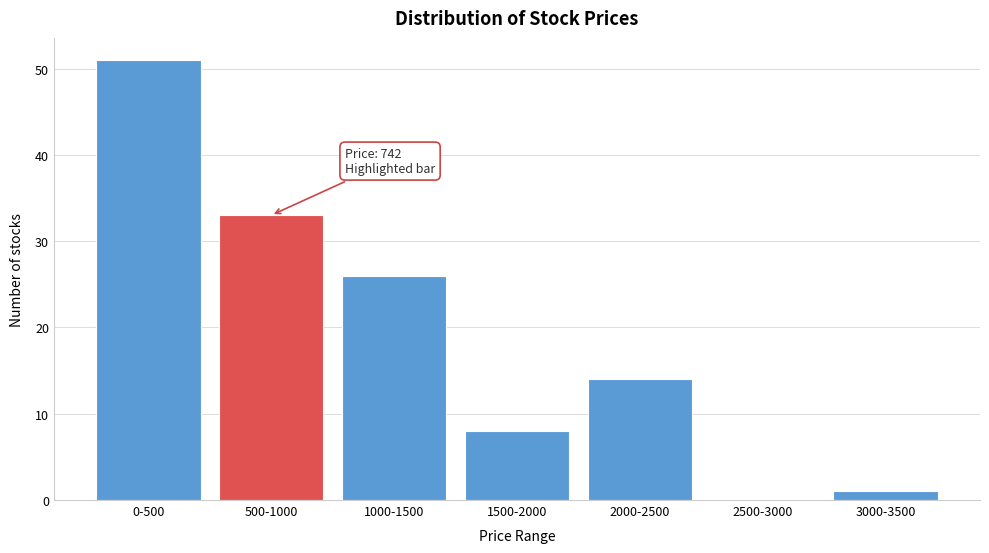

Reading left to right, transcribe all the data shown in this chart.

0-500=51	500-1000=33	1000-1500=26	1500-2000=8	2000-2500=14	2500-3000=0	3000-3500=1